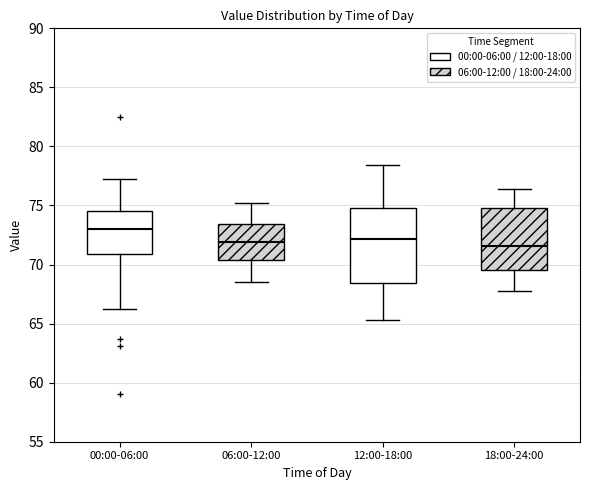

Reading left to right, read every box against the y-axis: the position of its median line, the range the box covers, and the ends of its whiskers. The values are not printed on the chart, so give them approximately, as read against the axis.

00:00-06:00: median 73.0, box 71.0 to 74.5, whiskers 66.5 to 77.5
06:00-12:00: median 72.0, box 70.5 to 73.5, whiskers 68.5 to 75.0
12:00-18:00: median 72.0, box 68.5 to 75.0, whiskers 65.5 to 78.5
18:00-24:00: median 71.5, box 69.5 to 75.0, whiskers 68.0 to 76.5